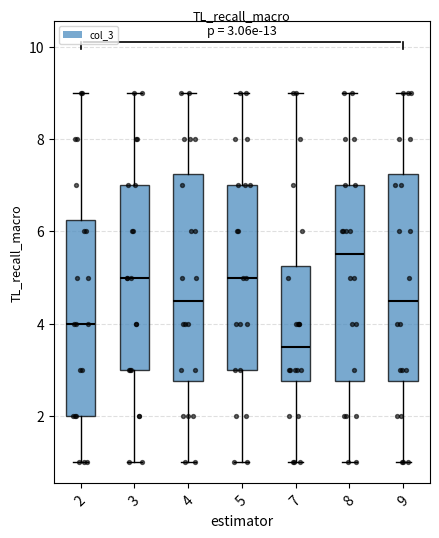

Which box has the highest median line?

8